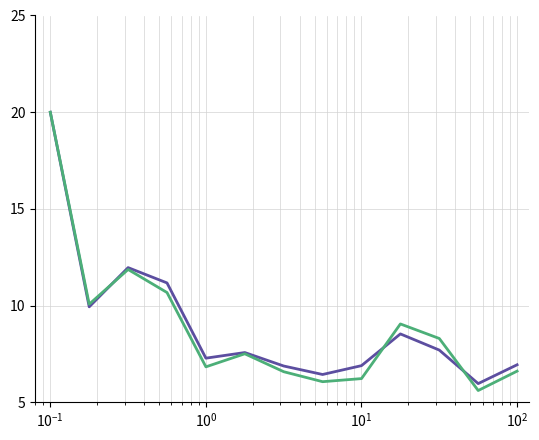

What is the smallest value displayed?

5.6